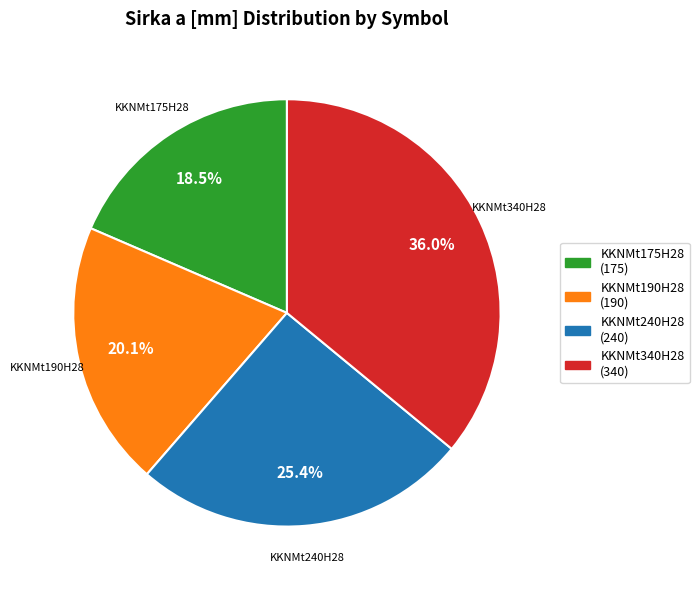

How much of the chart is everything except KKNMt175H28?

81.5%